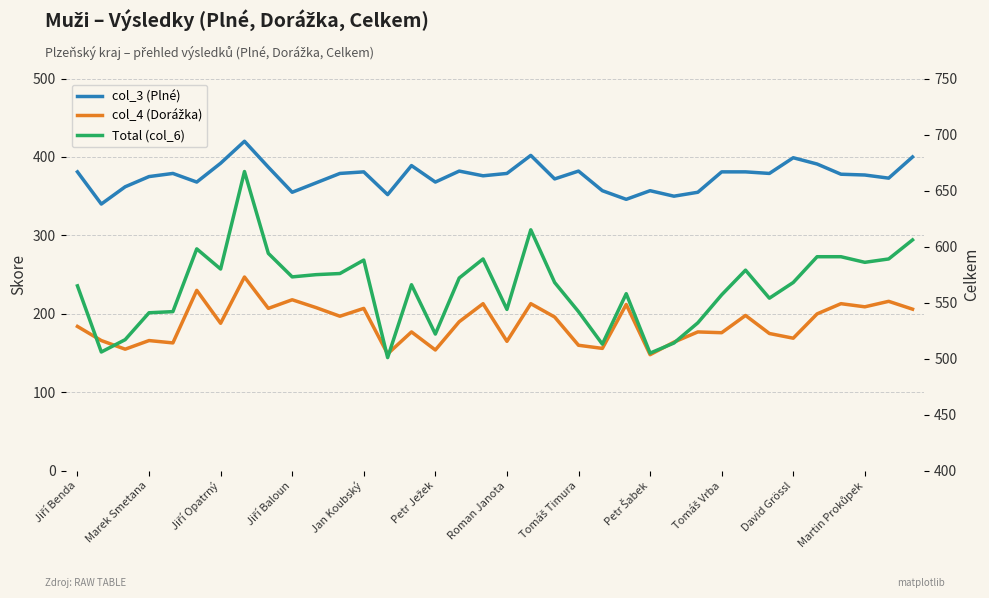

What is the sum of all Total (col_6) values?

20284